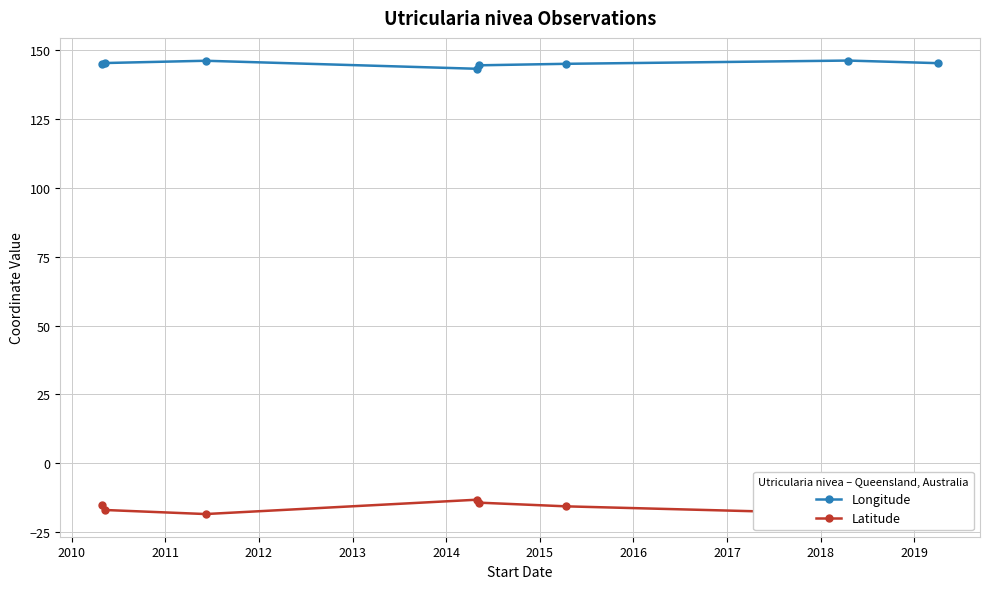

Does the chart display data point markers on the line(s)?

Yes